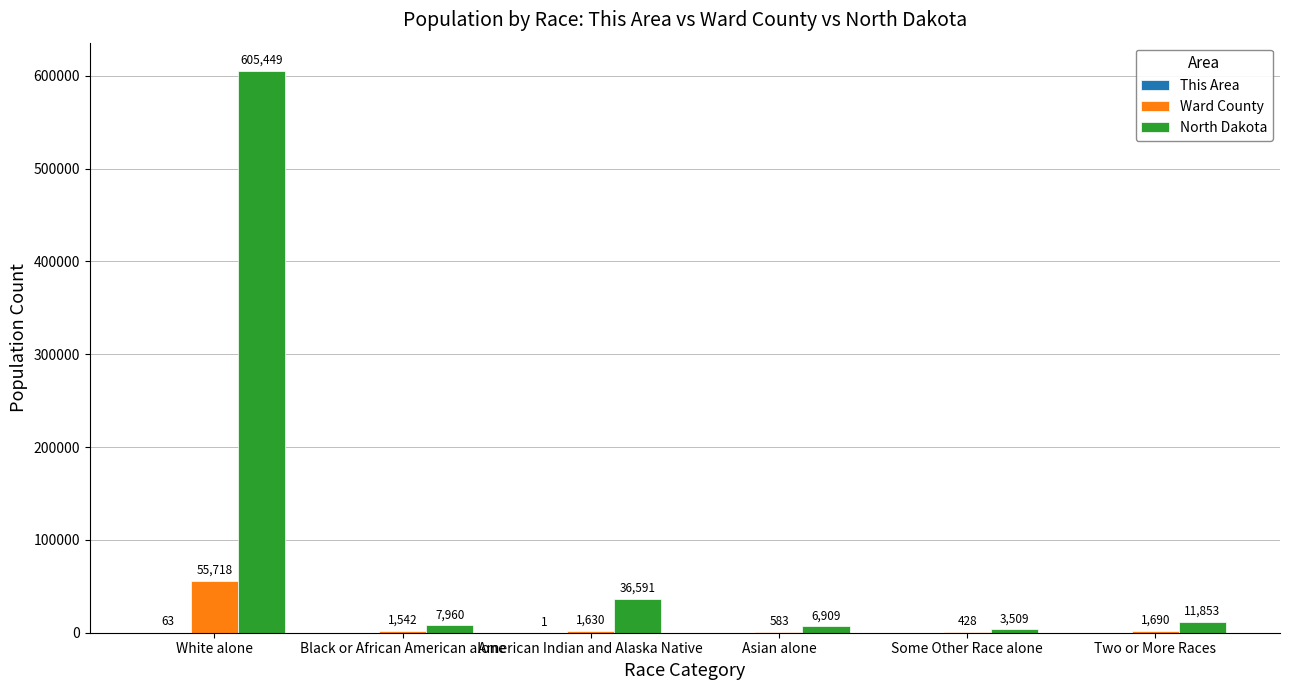

The value of Ward County at American Indian and Alaska Native is 1630. True or false?

True